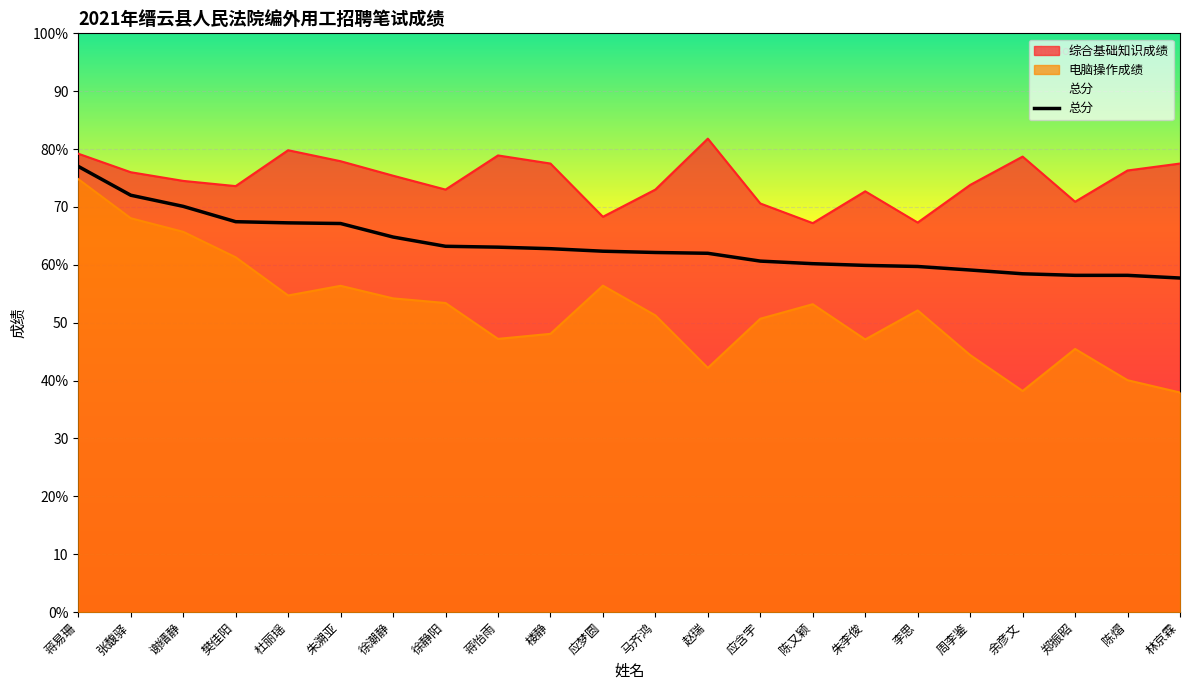

The chart shows a value of 27.6 at 陈熠. True or false?

False